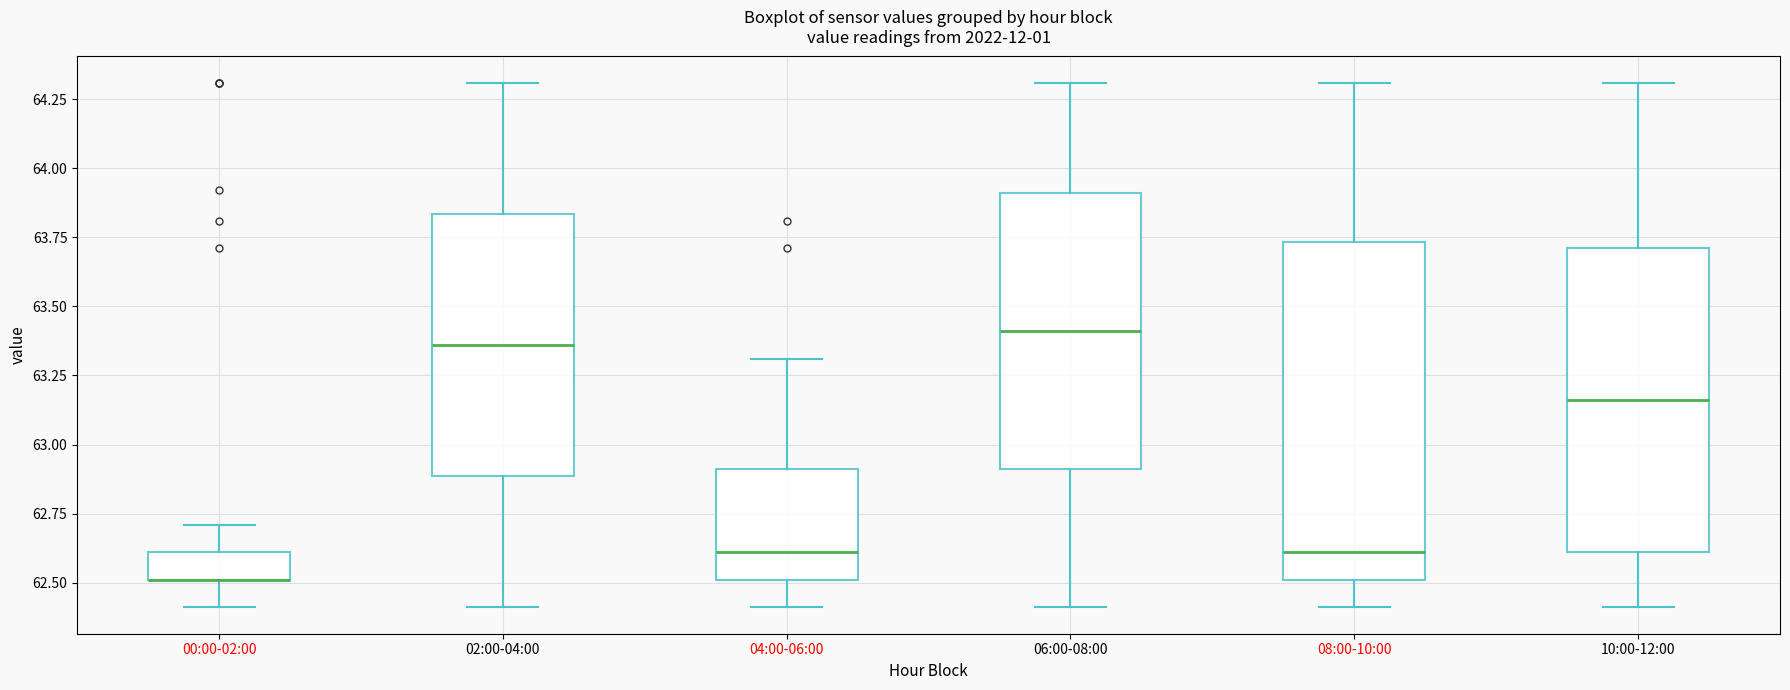

Where is the lower edge of the box for 00:00-02:00 on the y-axis? The values are not printed on the chart, so give them approximately, as read against the axis.

62.50